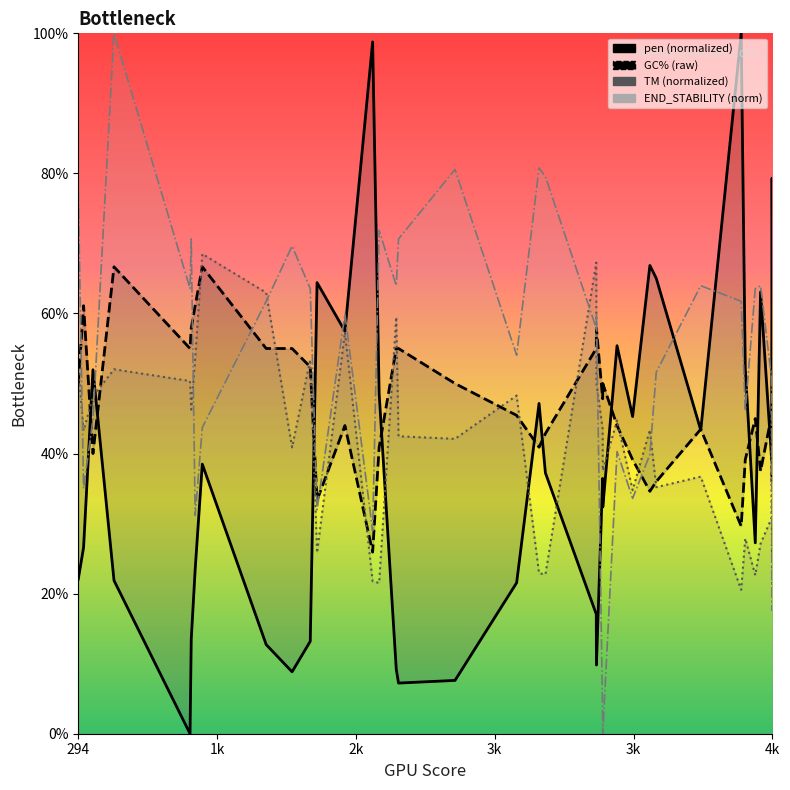

What is the maximum value for pen (normalized)?

100.0